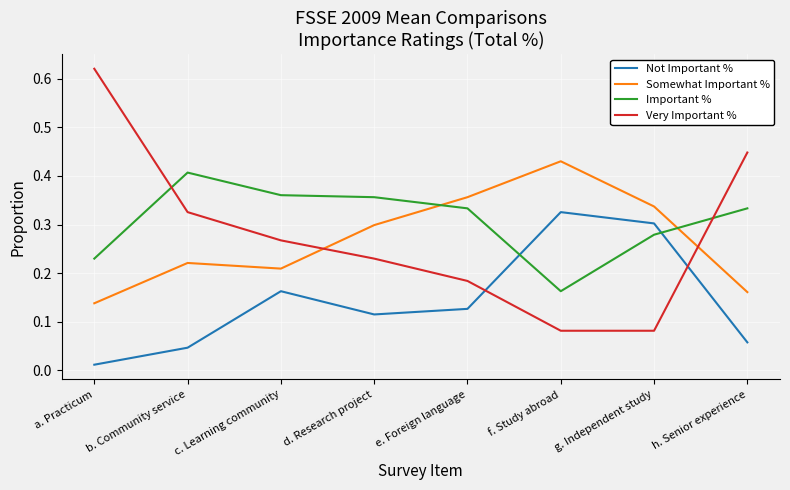

What are all the series names shown in the legend?

Not Important %, Somewhat Important %, Important %, Very Important %